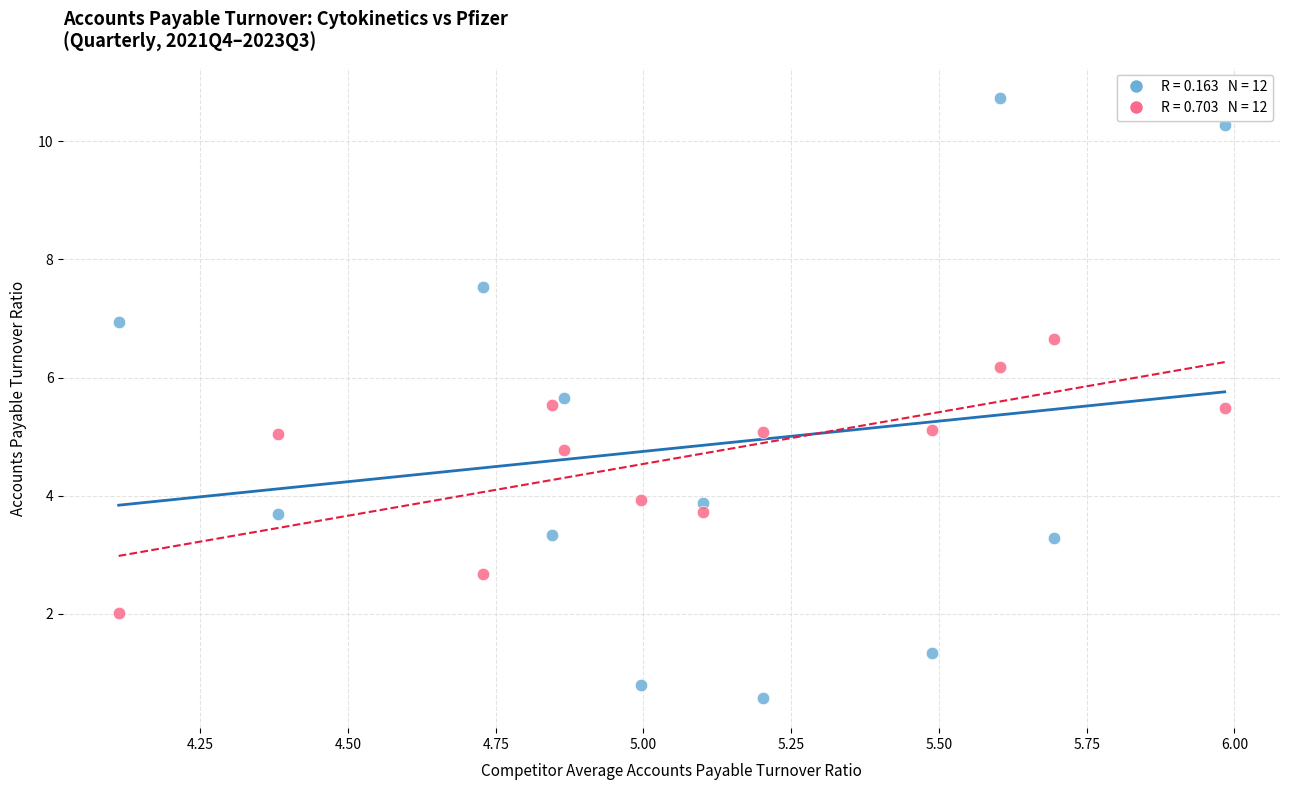

Across all data points, what is the range of Y values (max minus min)?

10.2